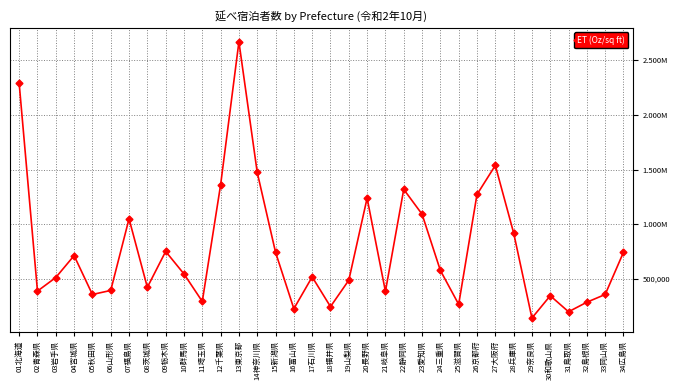

How many points are lower than both their immediate neighbors (excluding endpoints)?

10